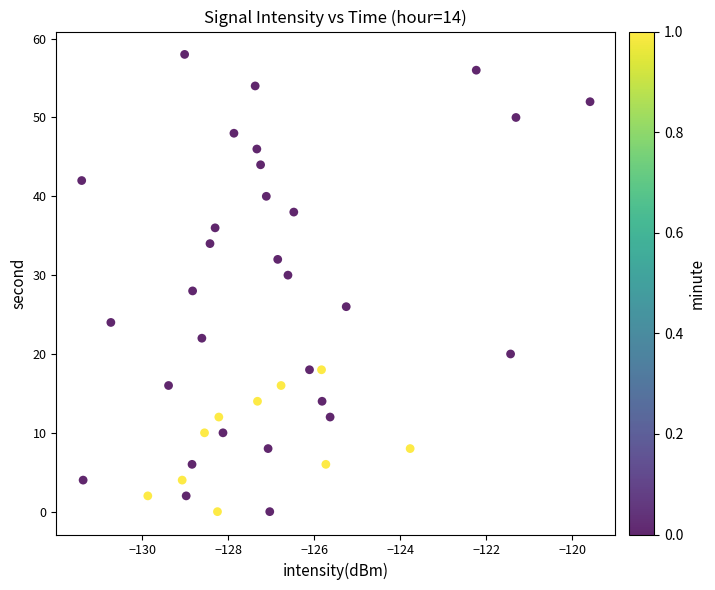

What is the range of Y values (max minus min)?

58